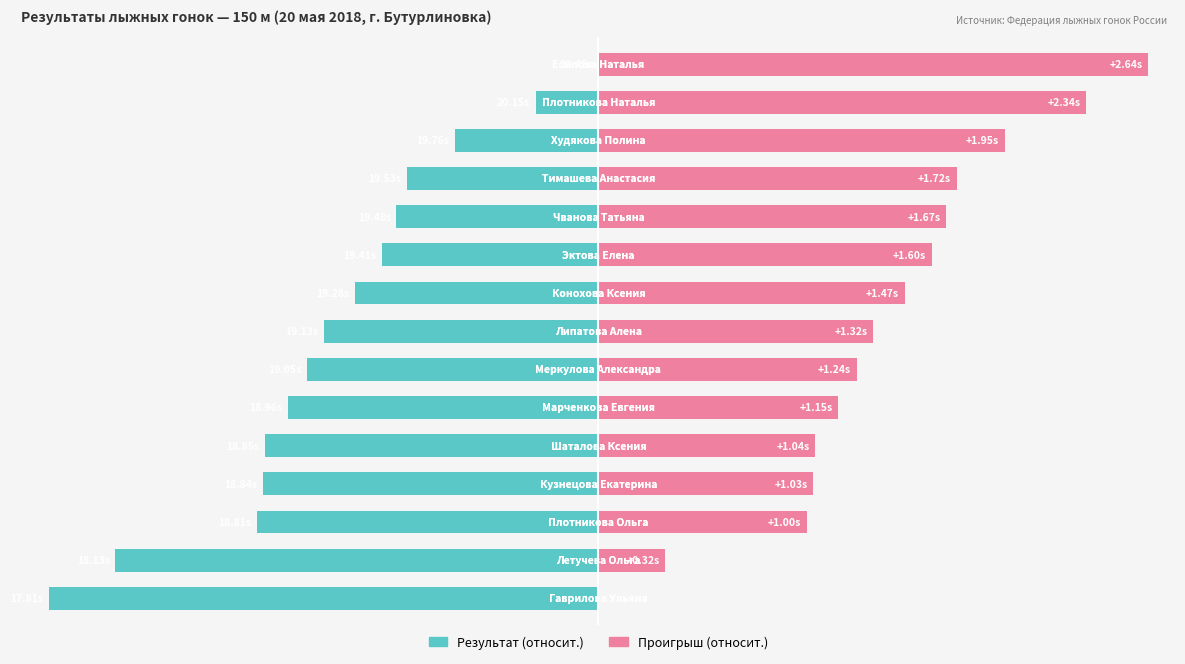

Rank the series by their maximum value, from highest to lowest.

Проигрыш (относит.), Результат (относит.)